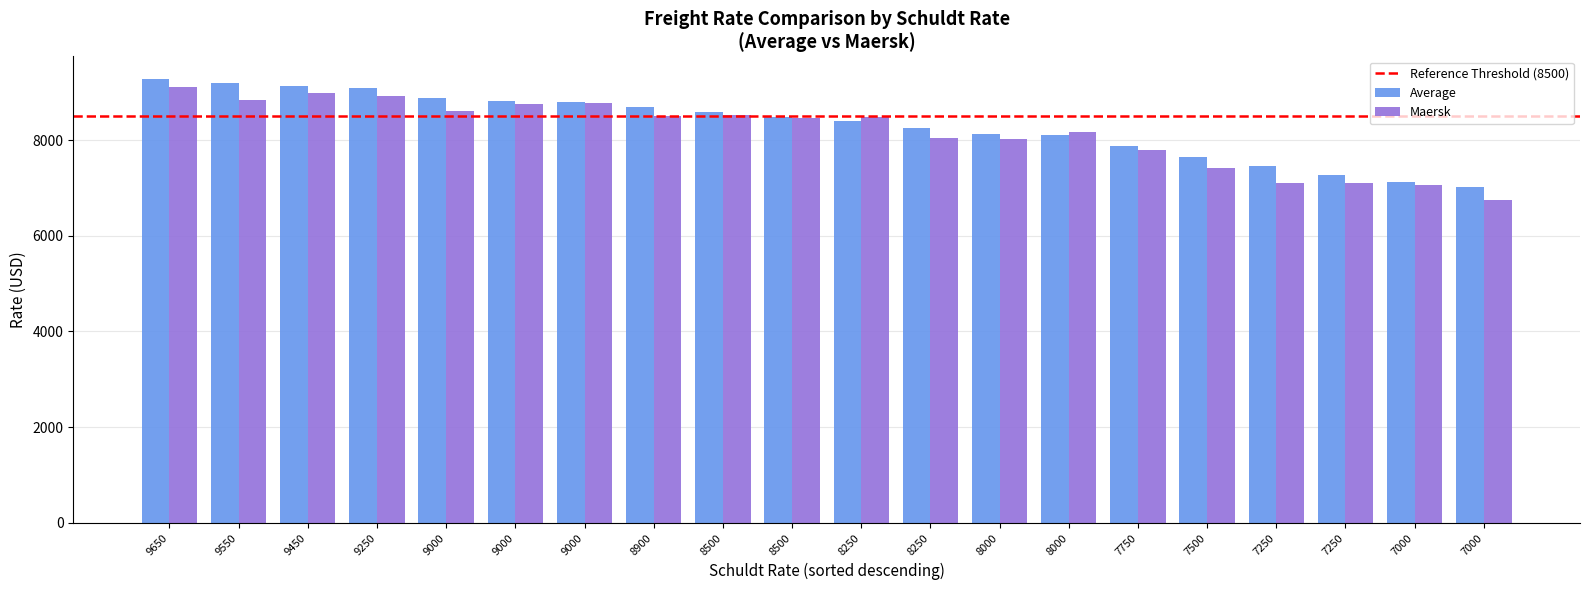

What is the difference between the highest and lowest values at 8000?

100